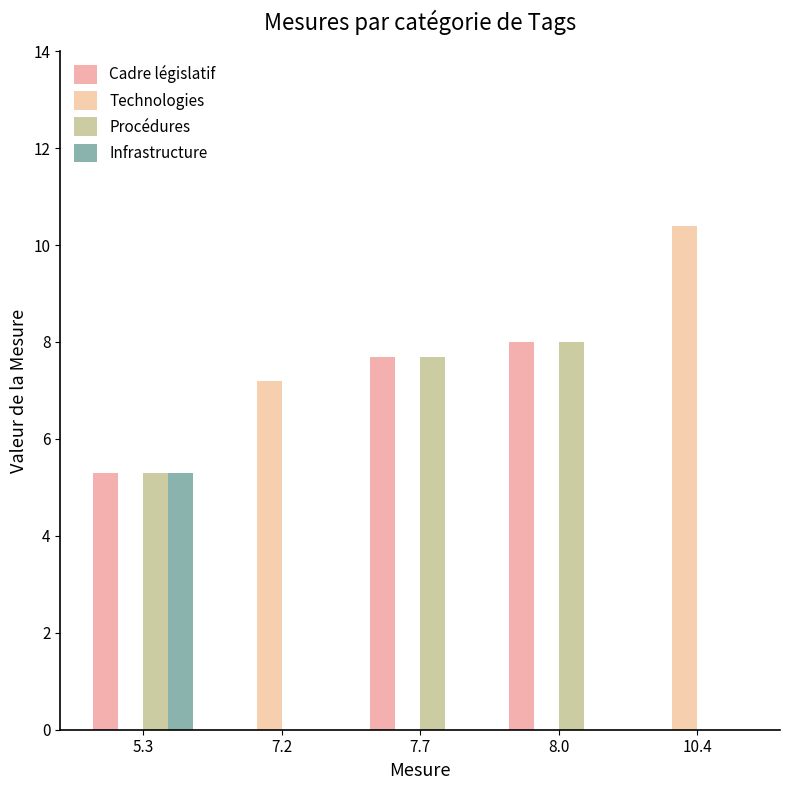

Reading left to right, transcribe all the data shown in this chart.

Cadre législatif: 5.3	0.0	7.7	8.0	0.0
Technologies: 0.0	7.2	0.0	0.0	10.4
Procédures: 5.3	0.0	7.7	8.0	0.0
Infrastructure: 5.3	0.0	0.0	0.0	0.0